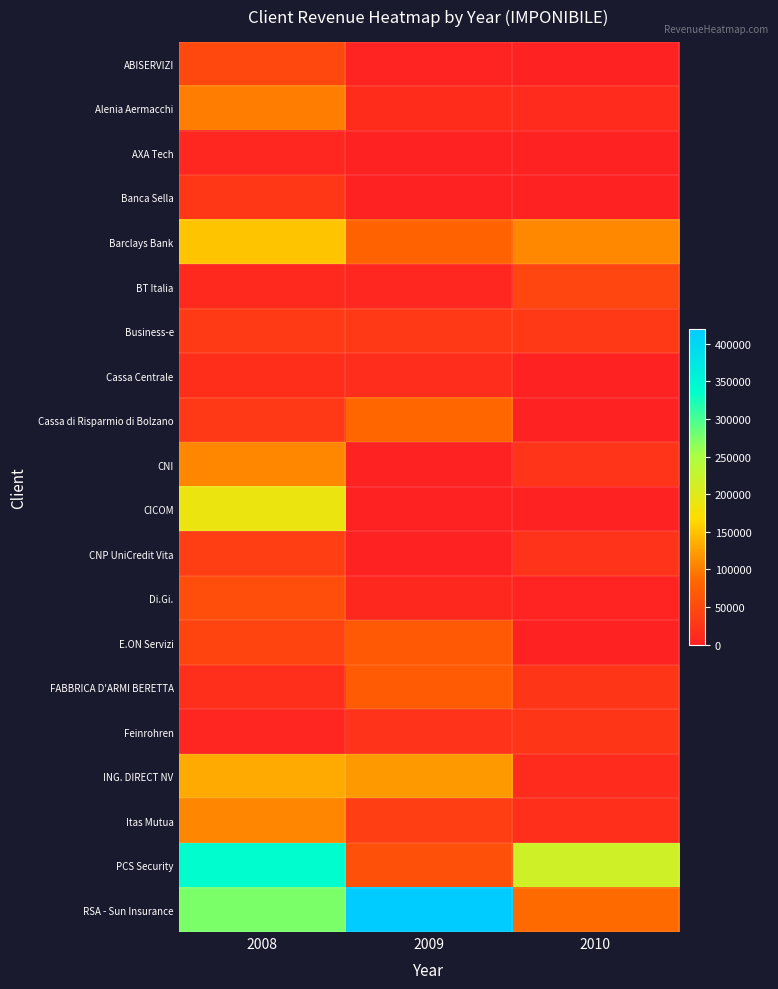

Reading left to right, list all the values displayed in this chart.

ABISERVIZI: 2008=48000	2009=2000	2010=0
Alenia Aermacchi: 2008=100000	2009=13900	2010=13000
AXA Tech: 2008=6800	2009=0	2010=0
Banca Sella: 2008=26950	2009=0	2010=0
Barclays Bank: 2008=150340	2009=79840	2010=108410
BT Italia: 2008=10270	2009=7680	2010=44680
Business-e: 2008=31000	2009=30000	2010=30000
Cassa Centrale: 2008=16000	2009=14429	2010=553
Cassa di Risparmio di Bolzano: 2008=29264	2009=84888	2010=0
CNI: 2008=108000	2009=0	2010=23000
CICOM: 2008=186000	2009=0	2010=0
CNP UniCredit Vita: 2008=36000	2009=0	2010=22000
Di.Gi.: 2008=55500	2009=9000	2010=2500
E.ON Servizi: 2008=43000	2009=68110	2010=0
FABBRICA D'ARMI BERETTA: 2008=16884	2009=70614	2010=25000
Feinrohren: 2008=4353	2009=22250	2010=25050
ING. DIRECT NV: 2008=132000	2009=119900	2010=12500
Itas Mutua: 2008=106800	2009=37200	2010=18000
PCS Security: 2008=338000	2009=58000	2010=216000
RSA - Sun Insurance: 2008=274726	2009=419518	2010=86990